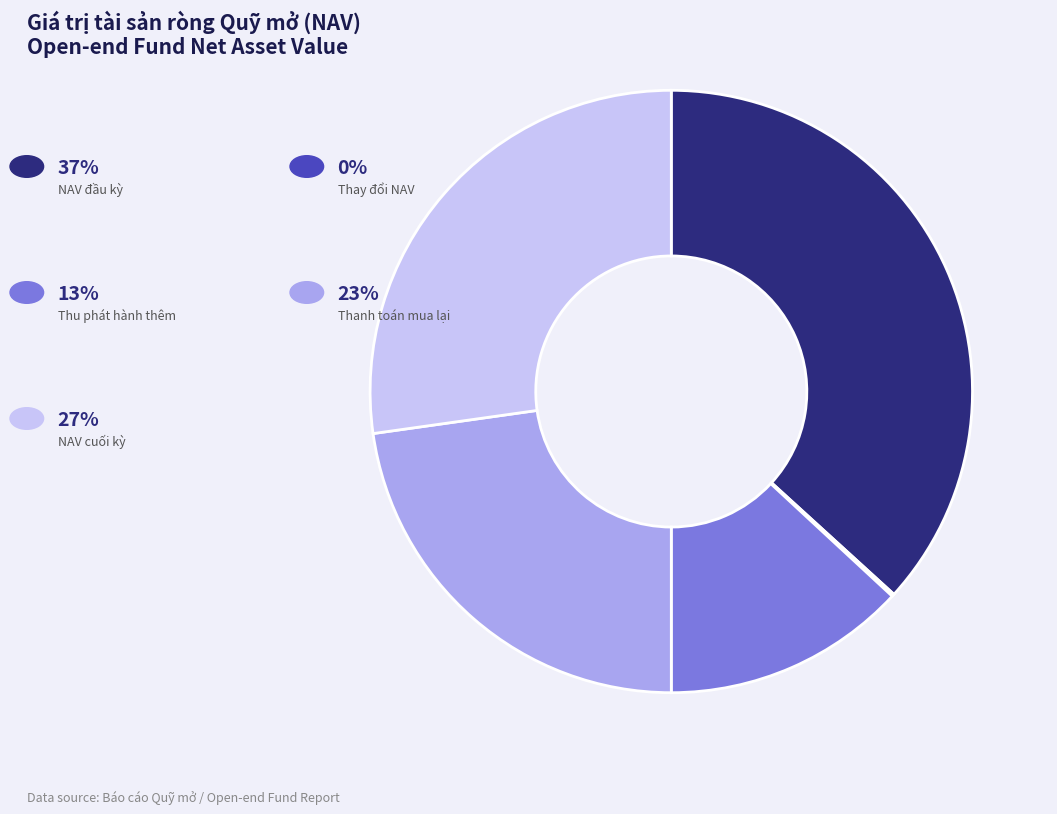

Does any single category account for the majority?

No